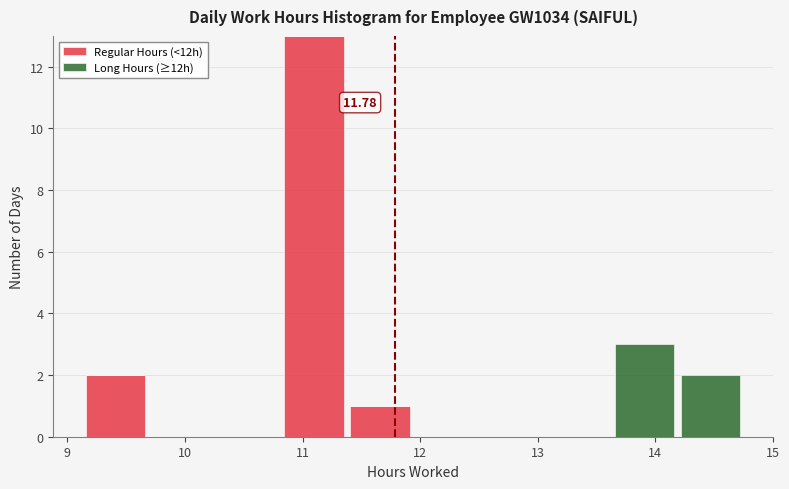

Which range on the x-axis has the tallest stacked bar (by total height)?

10.8 to 11.4